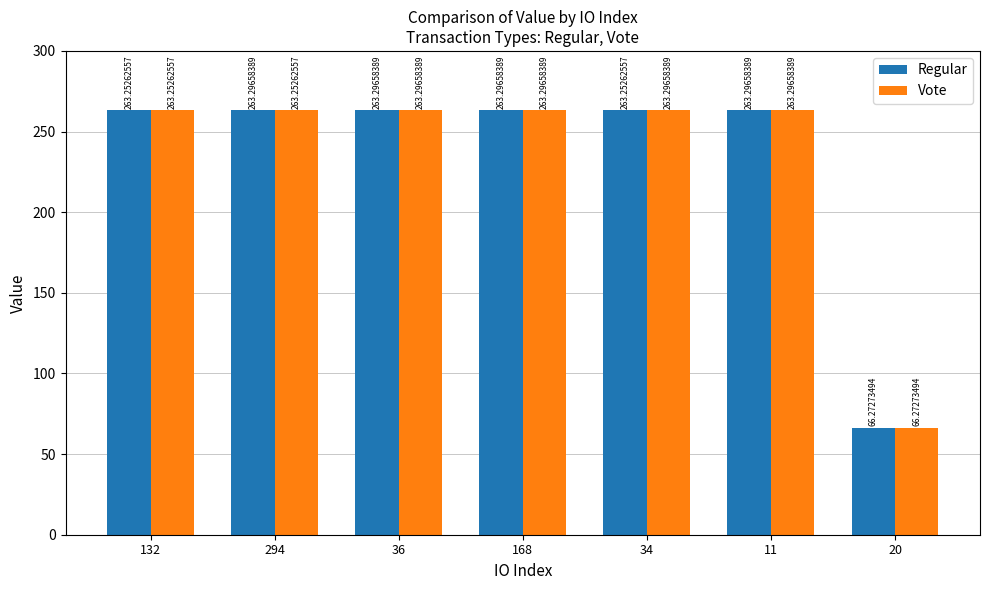

How many groups of bars are there?

7